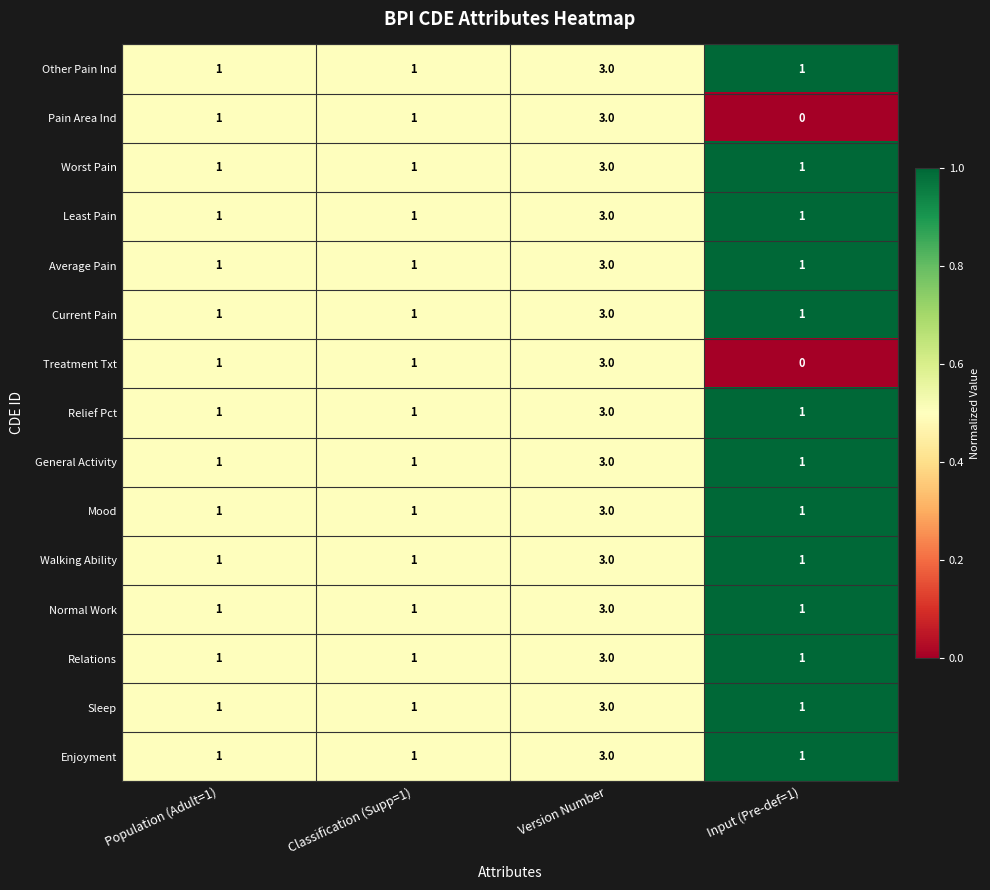

At which category does the chart reach its peak across all series?

Version Number